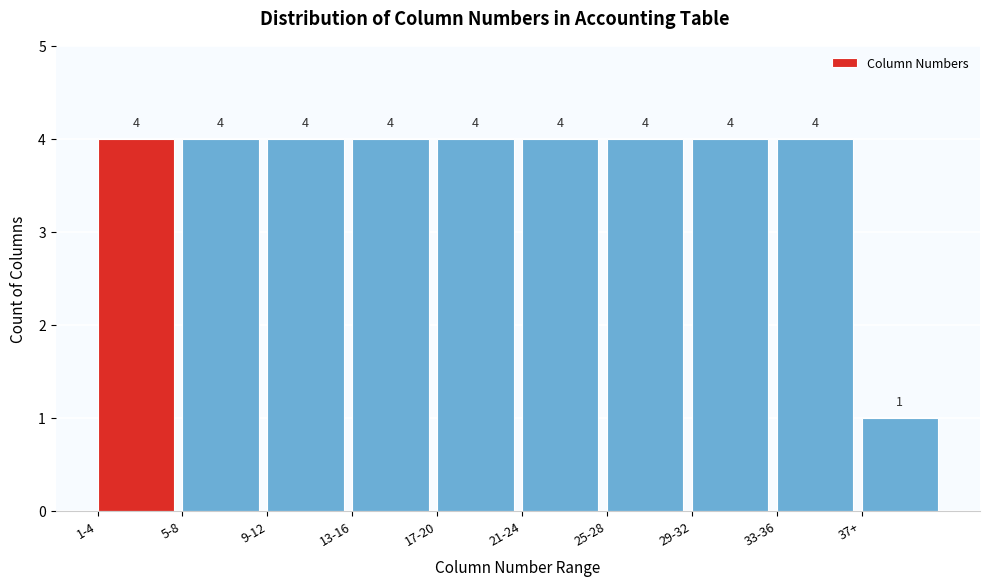

Reading right to left, what are all the values shown in this chart?

37+=1	33-36=4	29-32=4	25-28=4	21-24=4	17-20=4	13-16=4	9-12=4	5-8=4	1-4=4